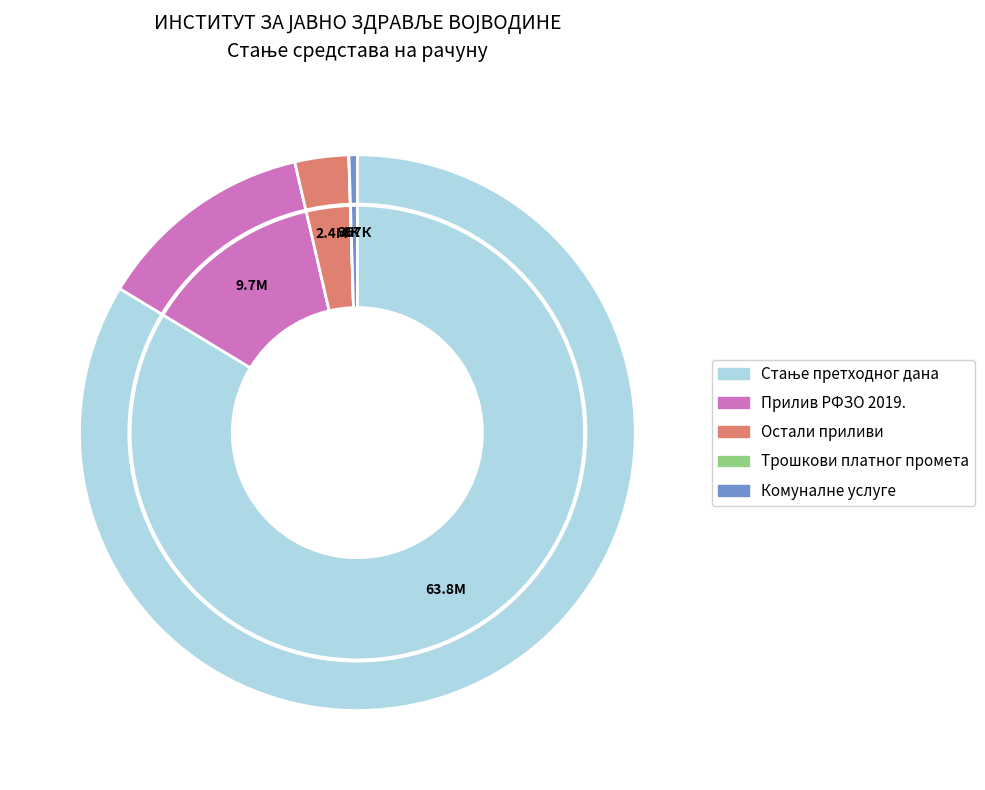

What is the largest slice in the pie chart?

СТАЊЕ ПРЕДХОДНОГ ДАНА